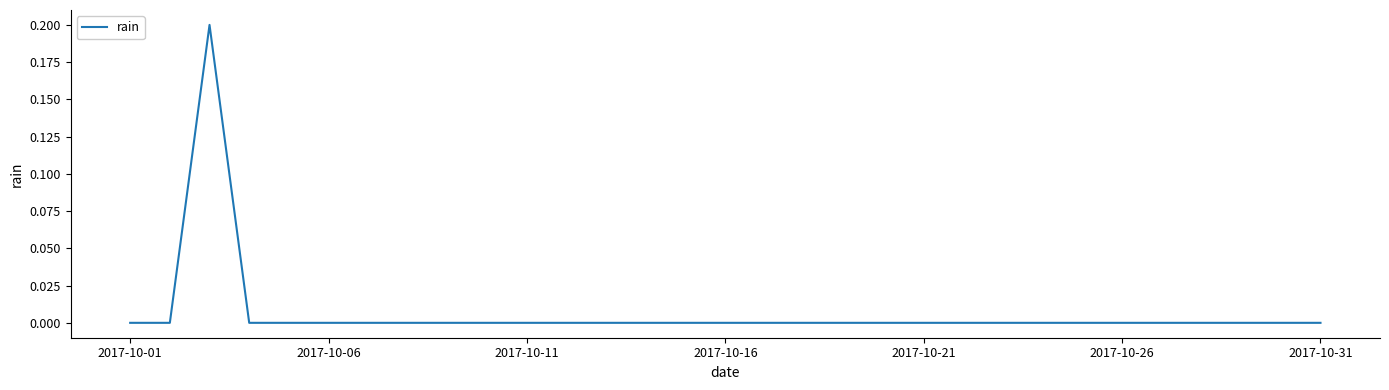

Reading left to right, extract all data points from this chart.

0.0	0.0	0.2	0.0	0.0	0.0	0.0	0.0	0.0	0.0	0.0	0.0	0.0	0.0	0.0	0.0	0.0	0.0	0.0	0.0	0.0	0.0	0.0	0.0	0.0	0.0	0.0	0.0	0.0	0.0	0.0